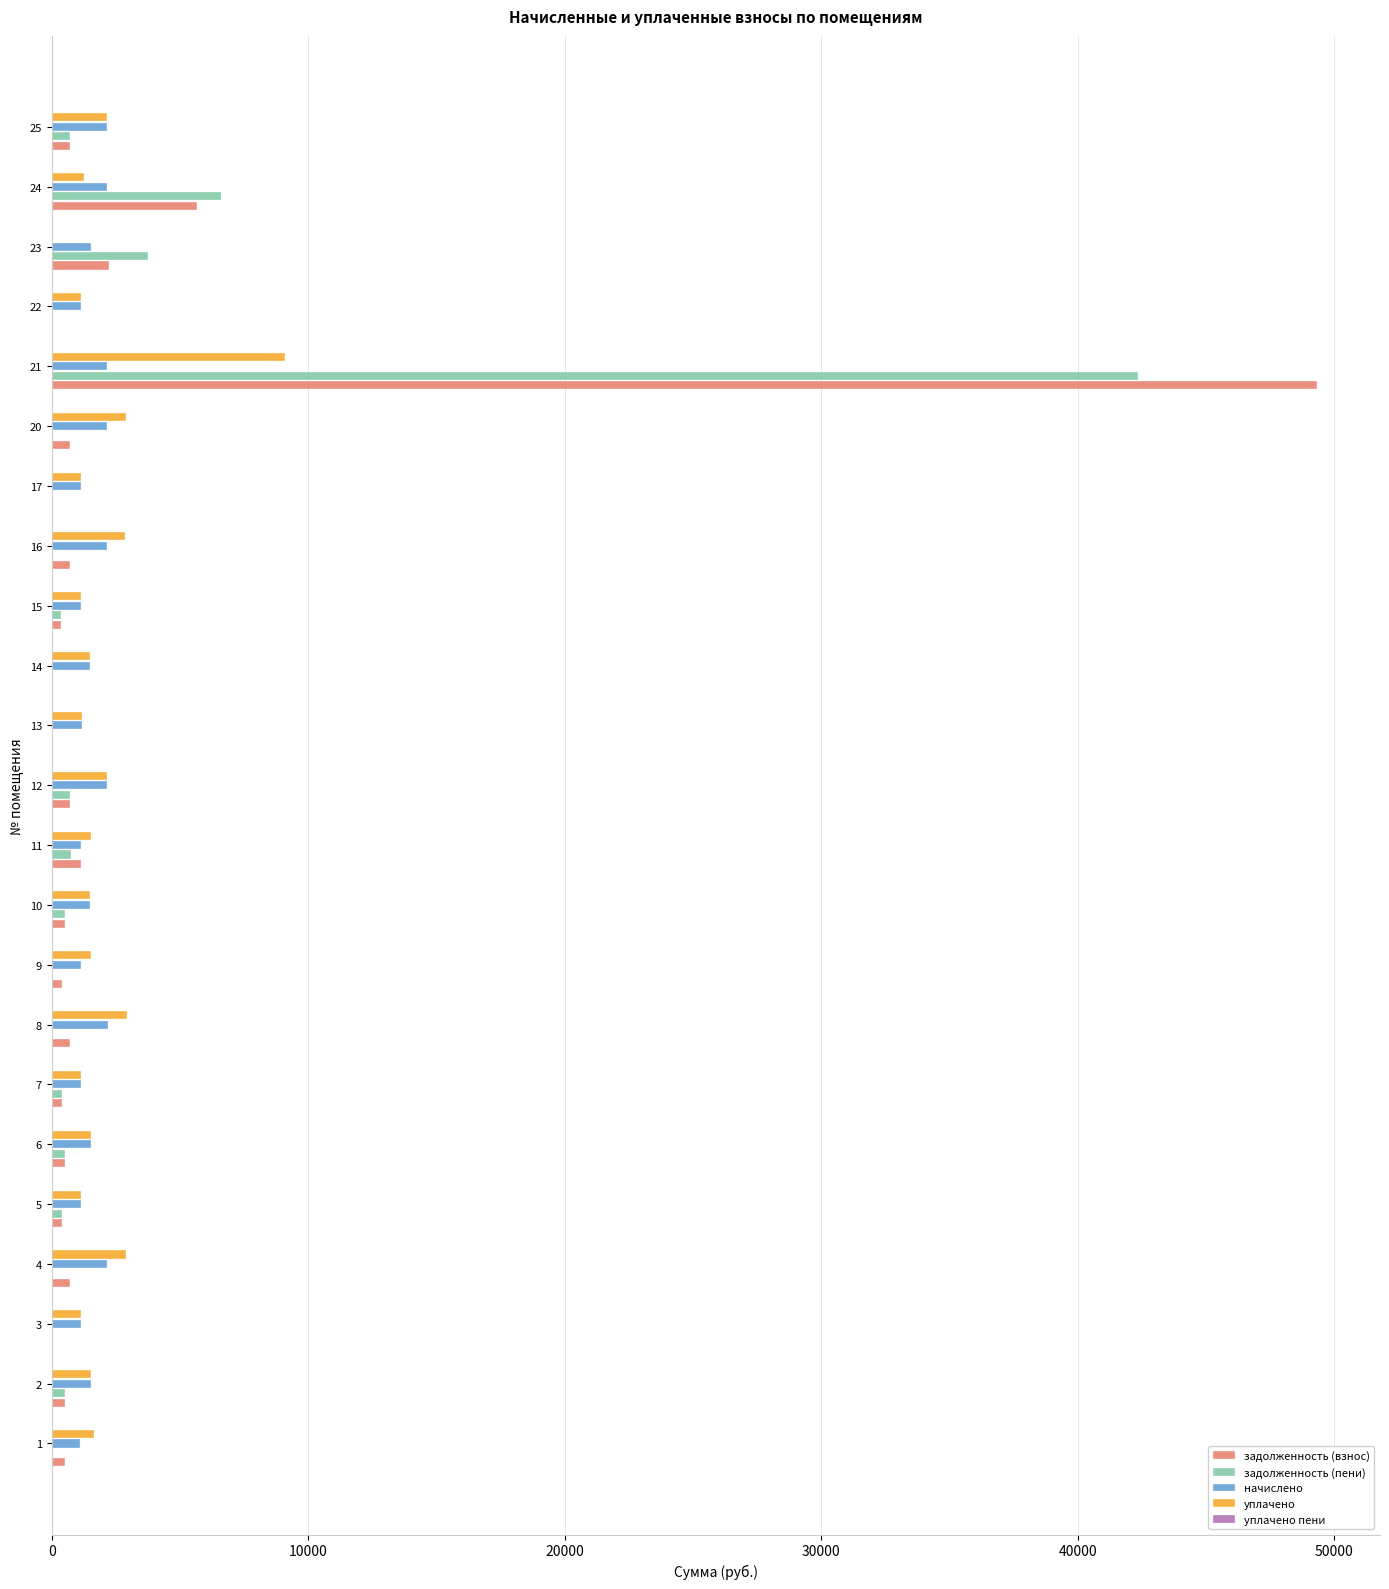

The value of задолженность (пени) at 4 is 0.0. True or false?

True